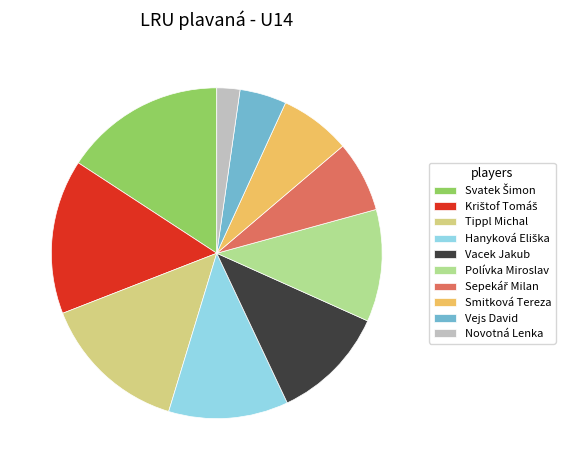

What is the ratio of the value at Polívka Miroslav to the value at Tippl Michal?

0.8